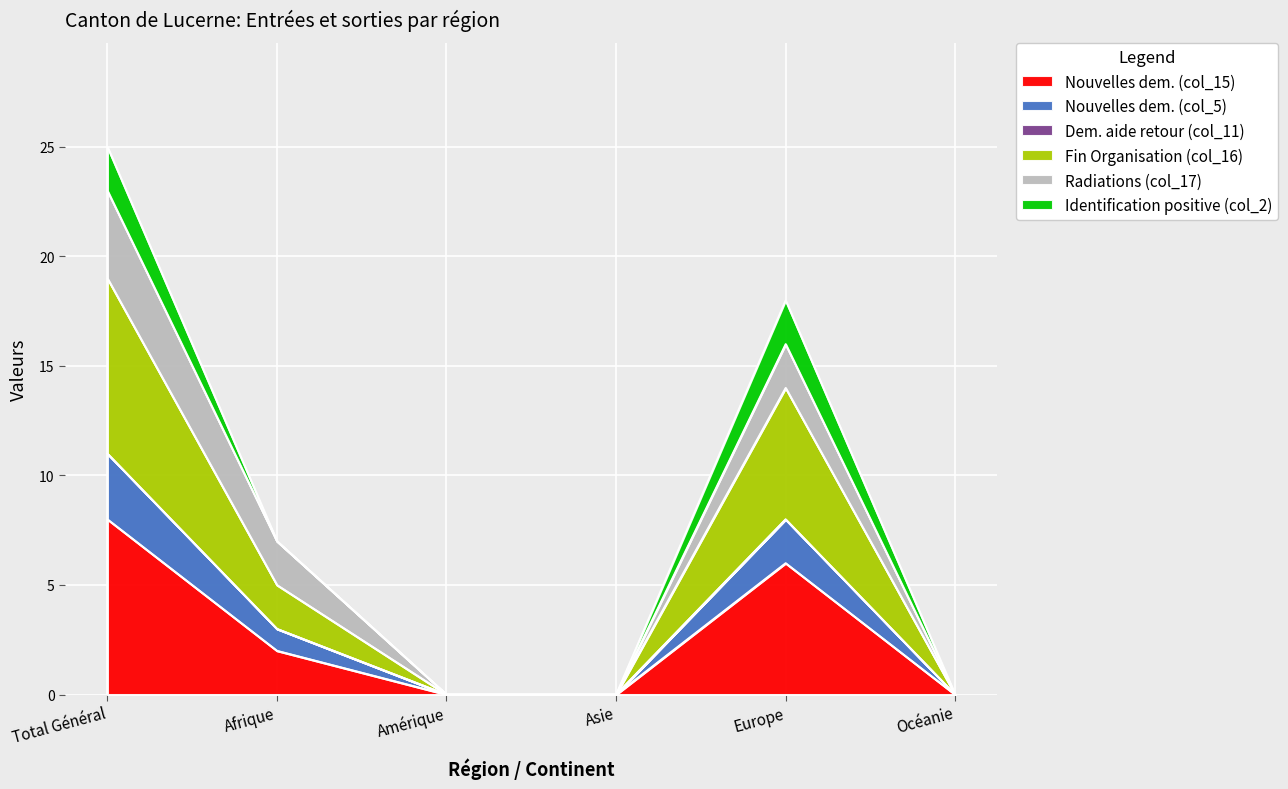

At how many categories does at least one series exceed 21?

1